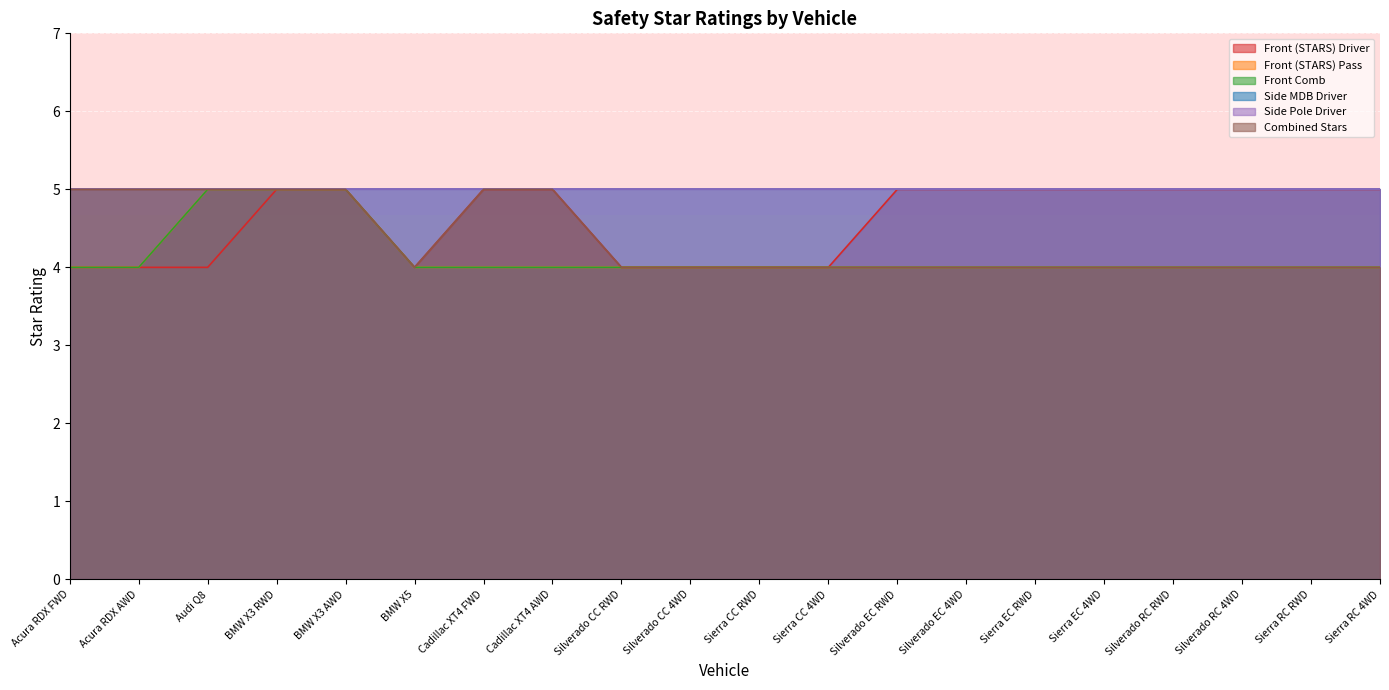

What is the value of the Combined Stars point at the 11th from the left?

4